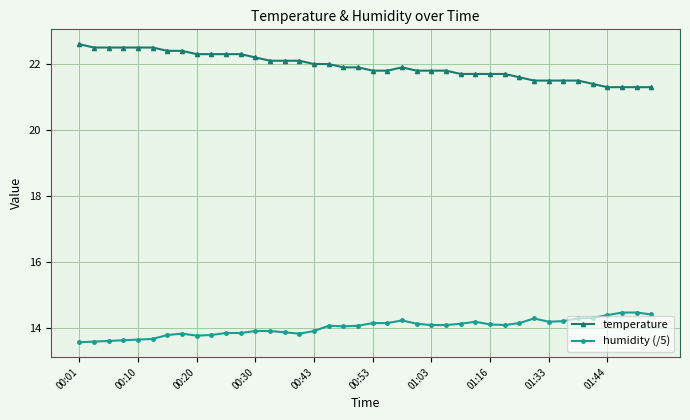

True or false: temperature and humidity (/5) intersect in this chart.

False